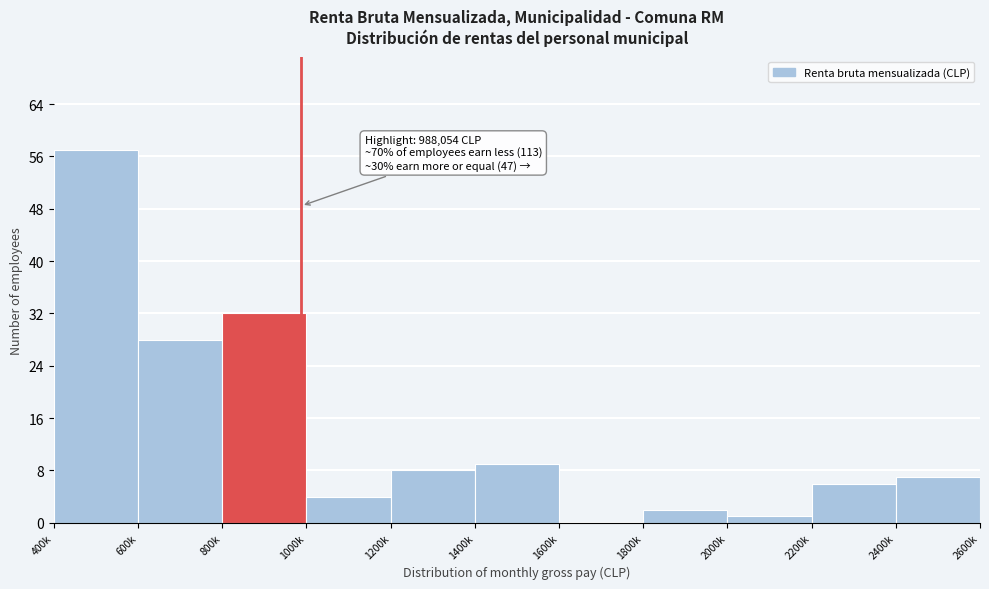

Reading left to right, what are all the values shown in this chart?

400k=57	600k=28	800k=32	1000k=4	1200k=8	1400k=9	1600k=0	1800k=2	2000k=1	2200k=6	2400k=7